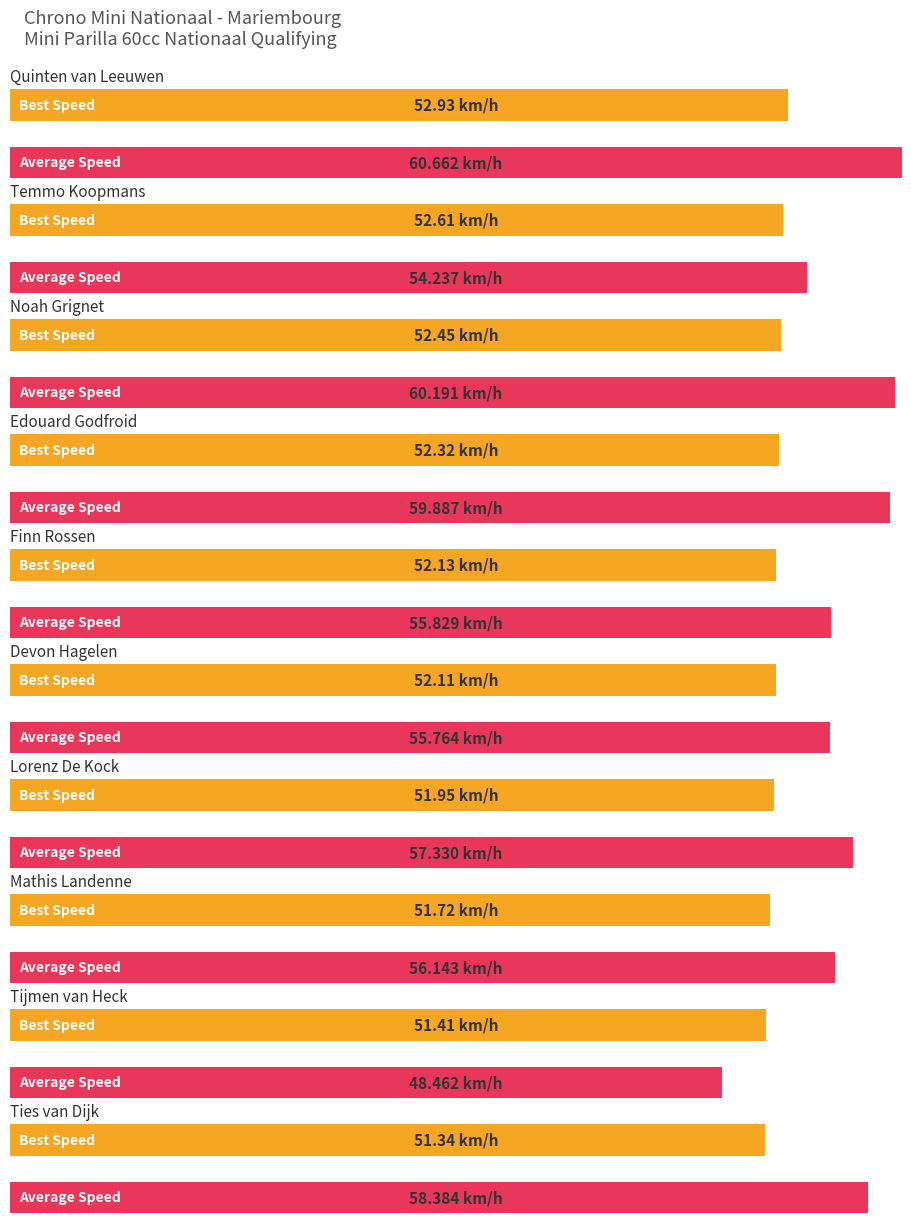

What is the label of the 11th bar from the right?

Lorenz De Kock